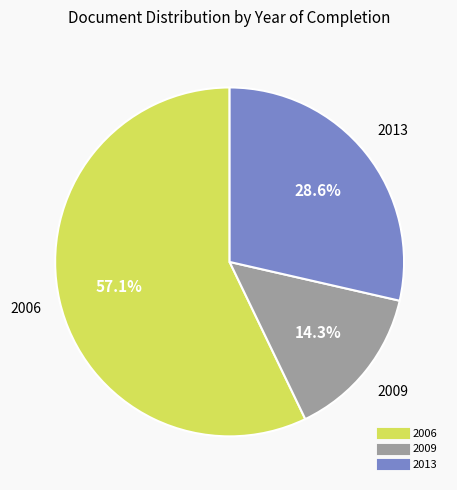

How many segments does this pie chart have?

3